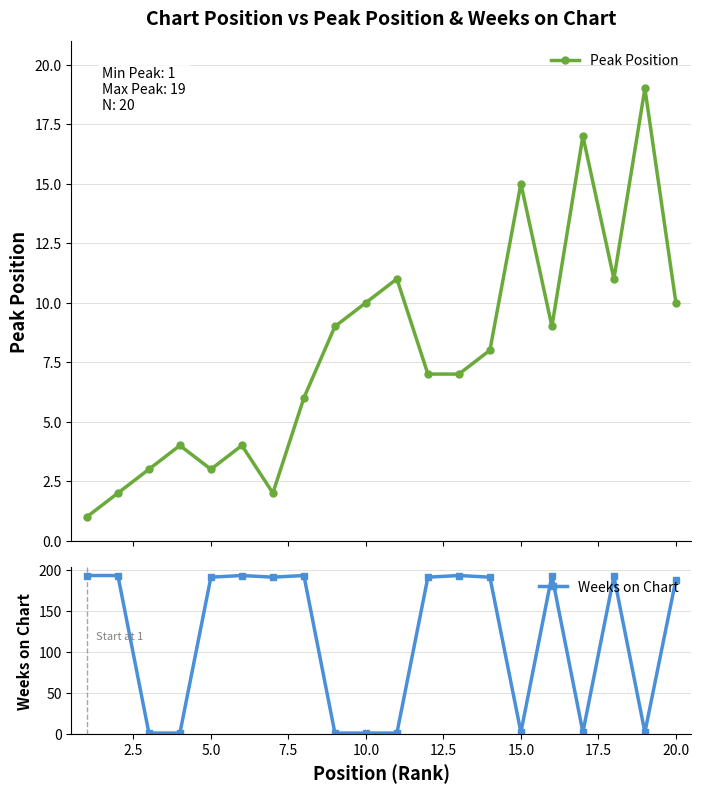

Reading left to right, extract all data points from this chart.

Peak Position: 1	2	3	4	3	4	2	6	9	10	11	7	7	8	15	9	17	11	19	10
Weeks on Chart: 193	193	1	1	191	193	191	193	1	1	1	191	193	191	2	193	2	192	2	188